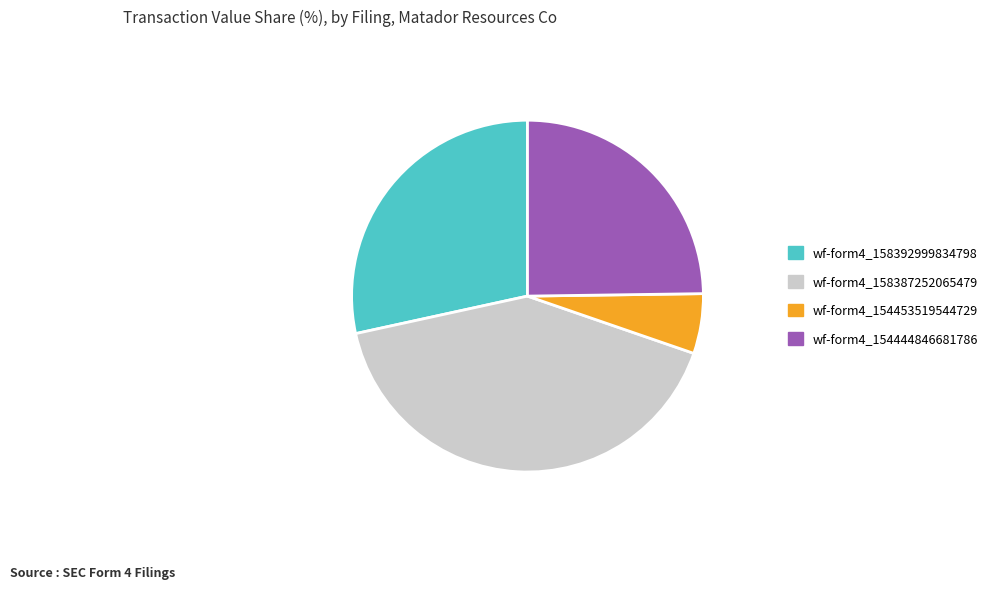

Is there a majority slice in this chart?

No